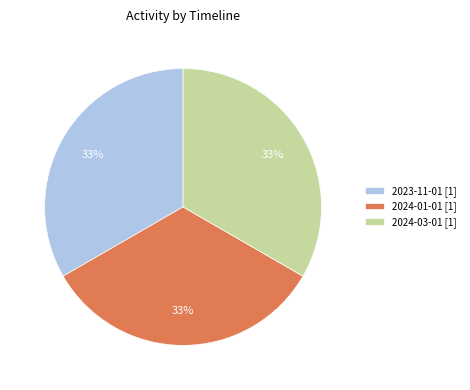

How many segments does this pie chart have?

3